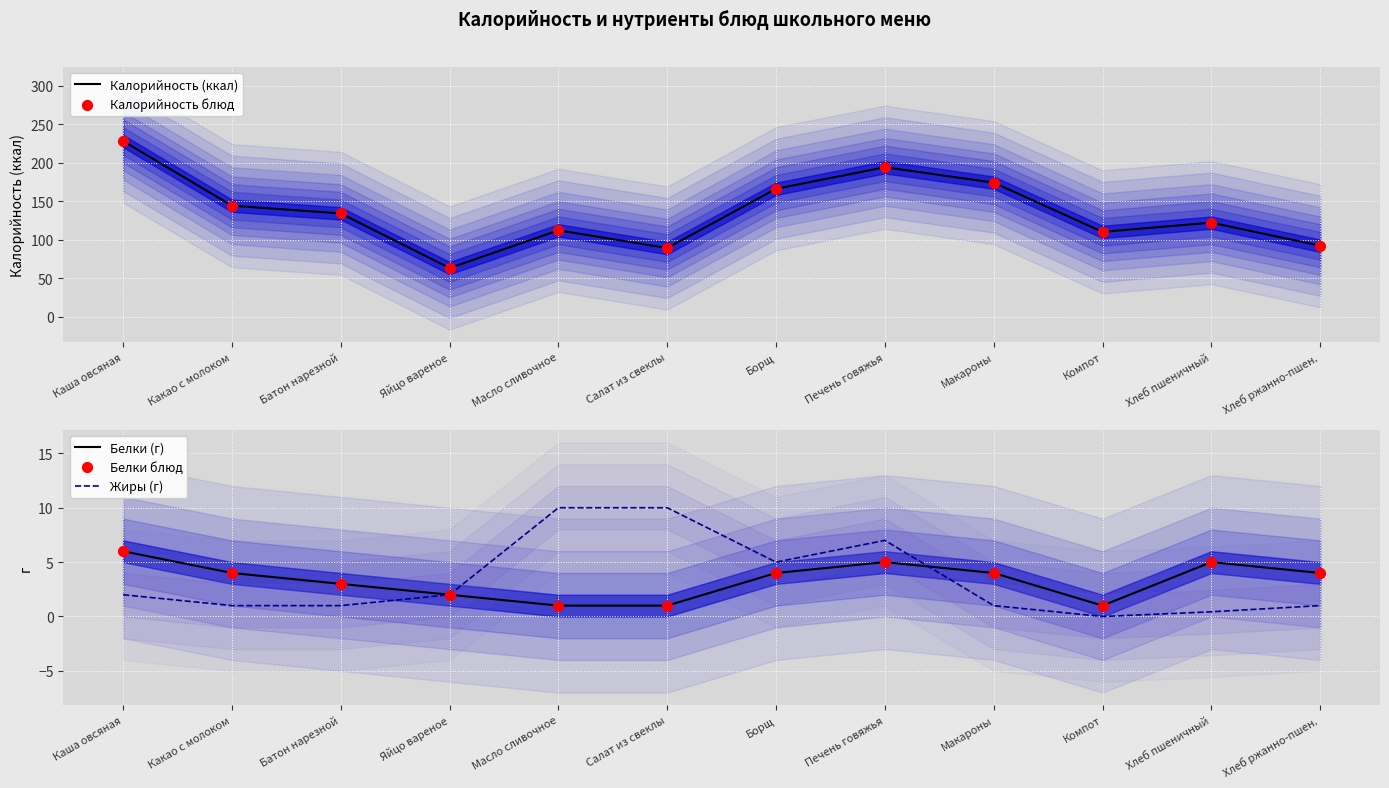

What are all the series names shown in the legend?

Калорийность (ккал), Калорийность блюд, Белки (г), Жиры (г), Белки блюд